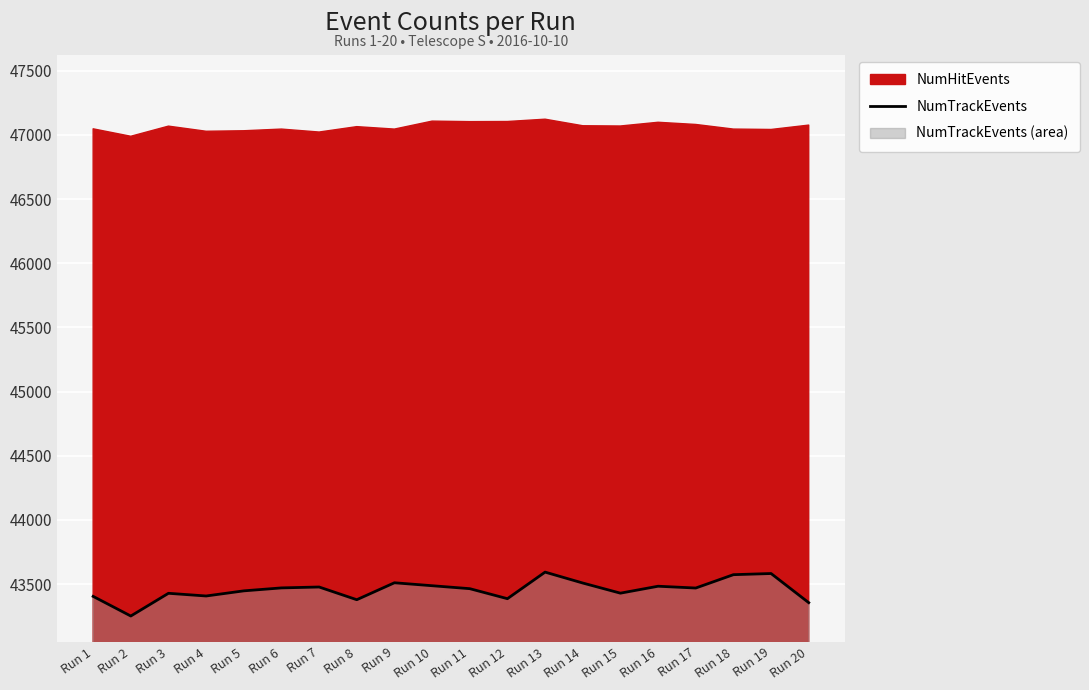

Which label corresponds to the largest value in the chart?

Run 13